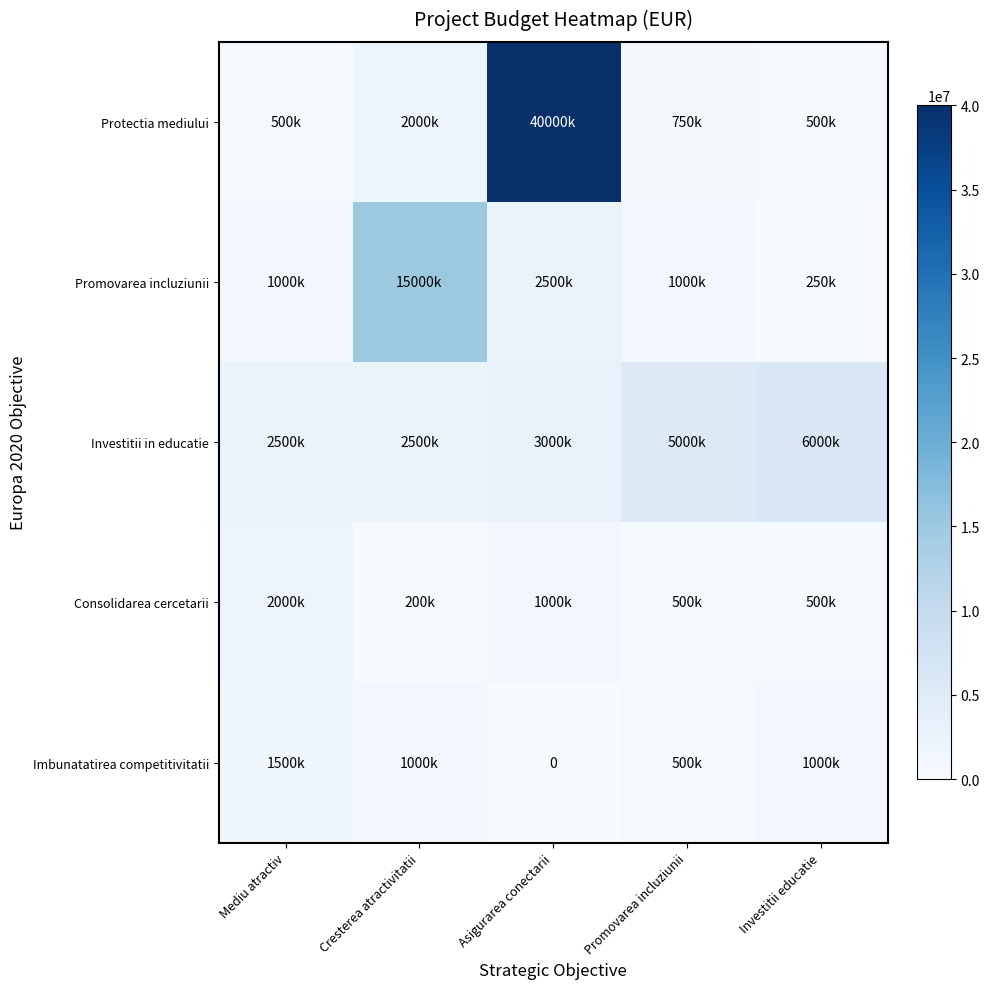

True or false: Protectia mediului has a value of 500000 at Investitii educatie.

True